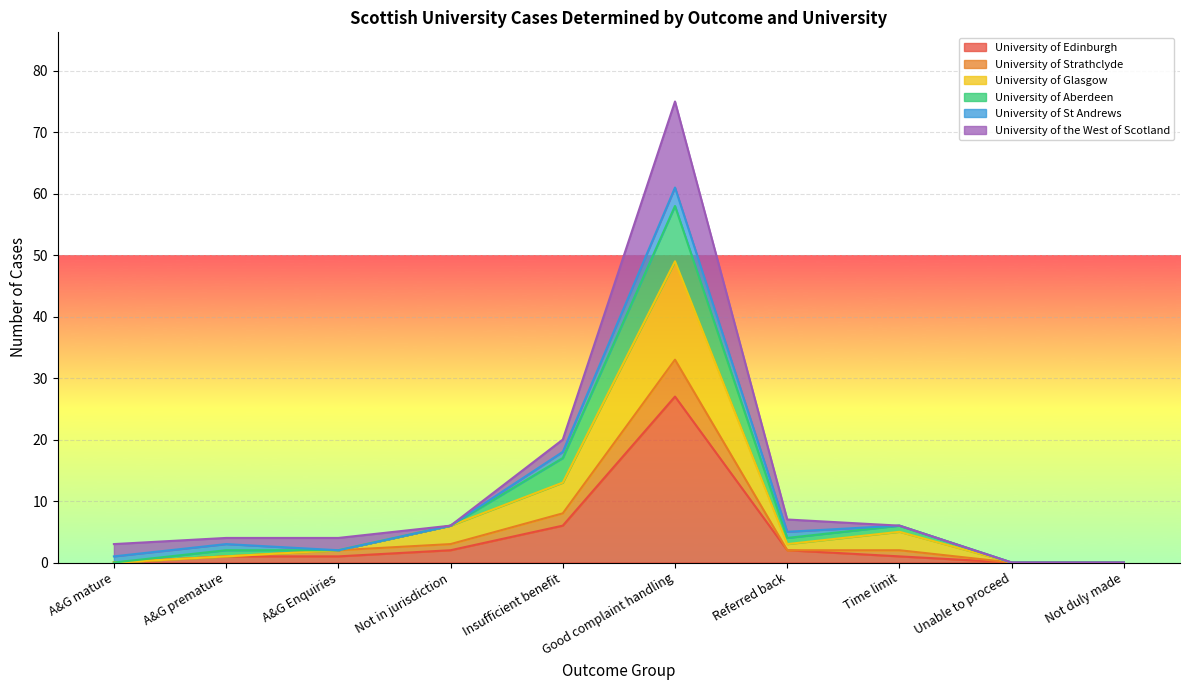

How many values in University of Glasgow are above zero?

7